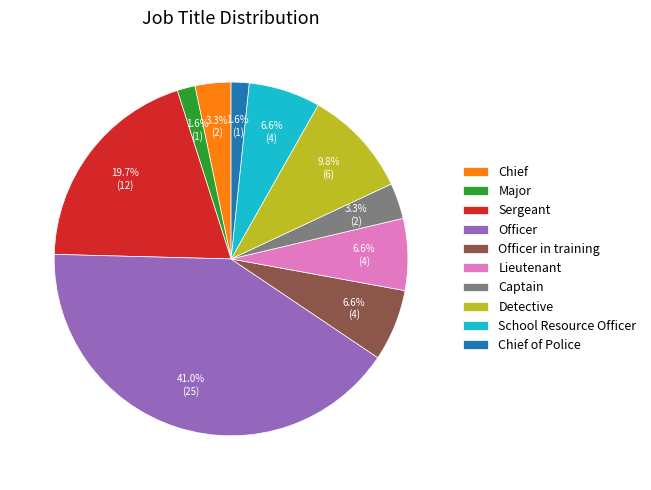

To the nearest percent, what is the combined percentage of Officer in training and School Resource Officer?

13%